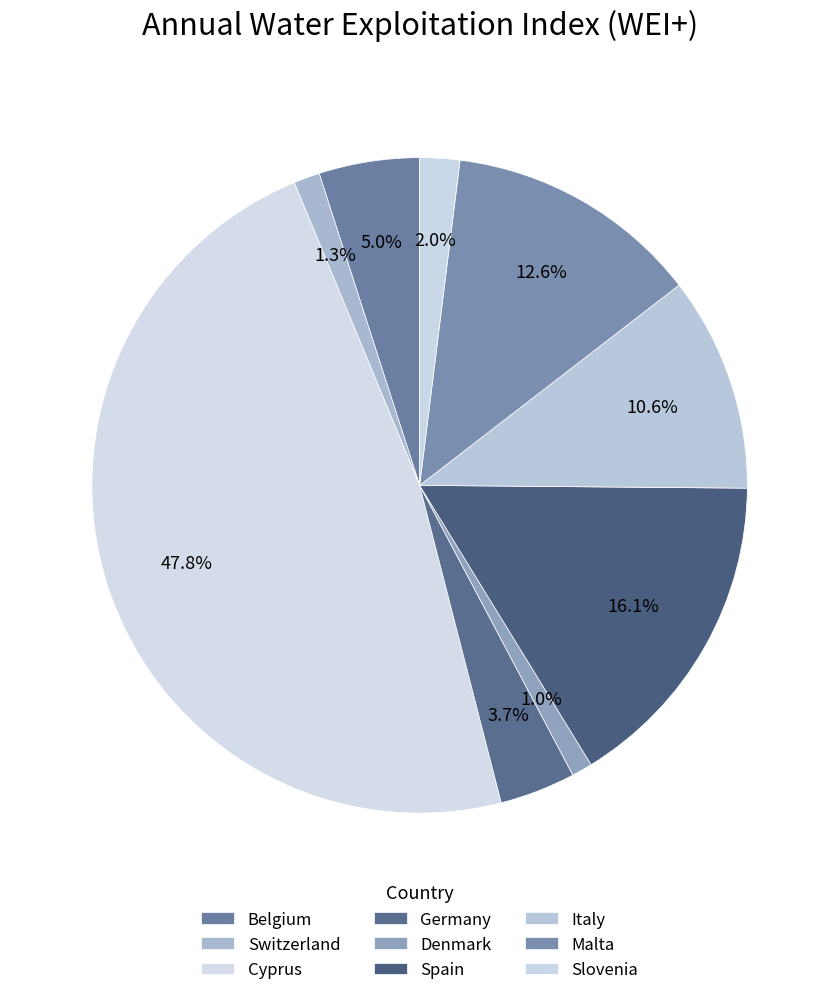

How many slices are in this pie chart?

9